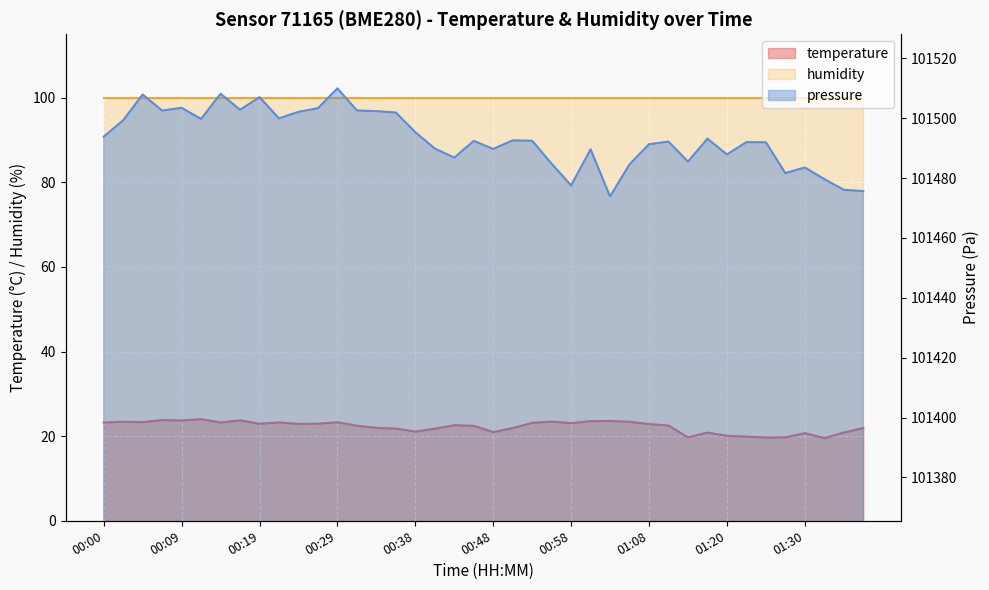

True or false: the data has more than 2 interior local peaks.

True